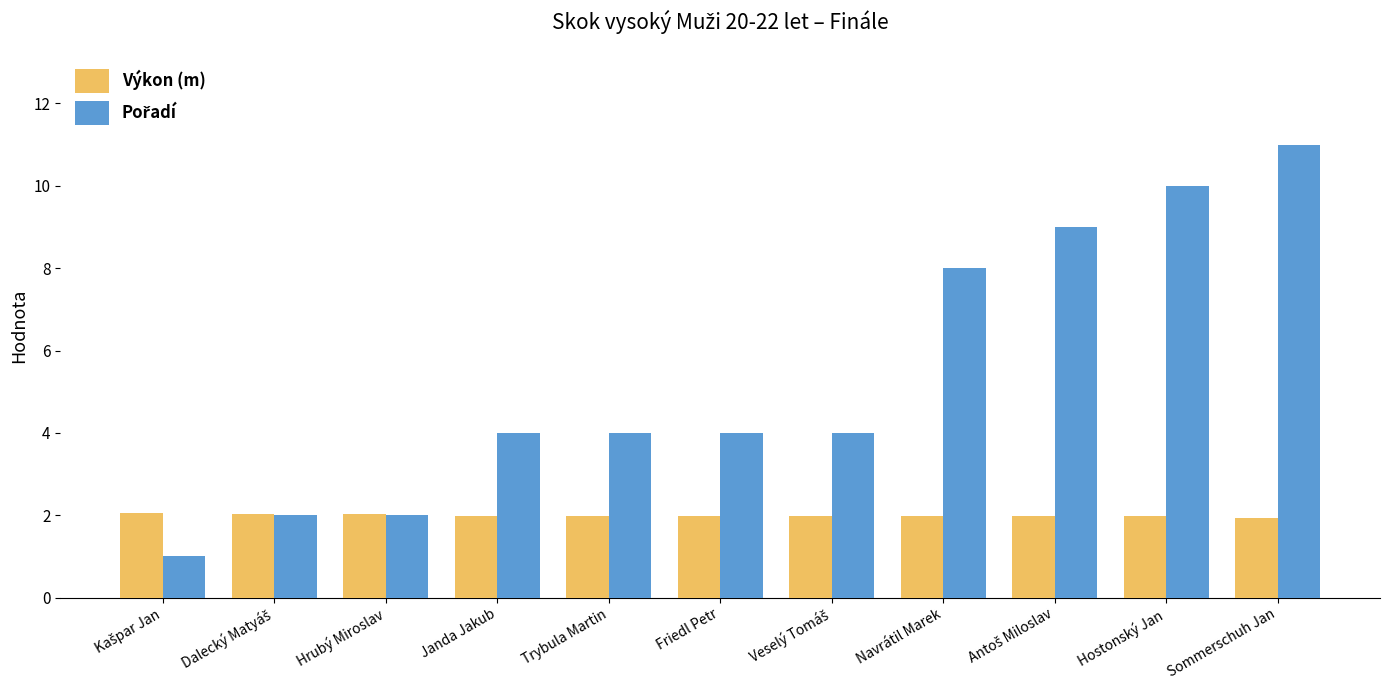

What is the total value across all series at Janda Jakub?

6.0